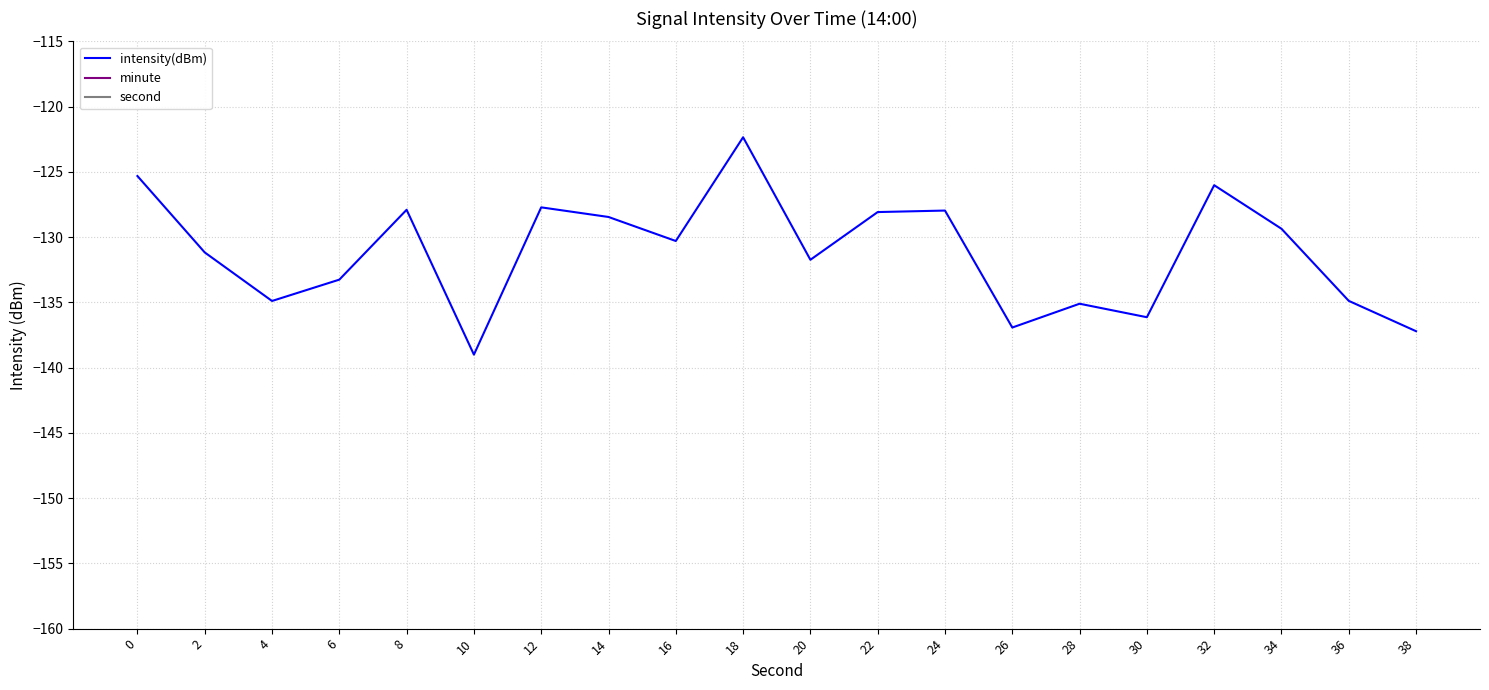

Reading left to right, extract all data points from this chart.

intensity(dBm): -125.3	-131.2	-134.9	-133.3	-127.9	-139.0	-127.7	-128.5	-130.3	-122.3	-131.7	-128.1	-128.0	-136.9	-135.1	-136.1	-126.0	-129.4	-134.9	-137.2
minute: 0.0	0.0	0.0	0.0	0.0	0.0	0.0	0.0	0.0	0.0	0.0	0.0	0.0	0.0	0.0	0.0	0.0	0.0	0.0	0.0
second: 0.0	2.0	4.0	6.0	8.0	10.0	12.0	14.0	16.0	18.0	20.0	22.0	24.0	26.0	28.0	30.0	32.0	34.0	36.0	38.0